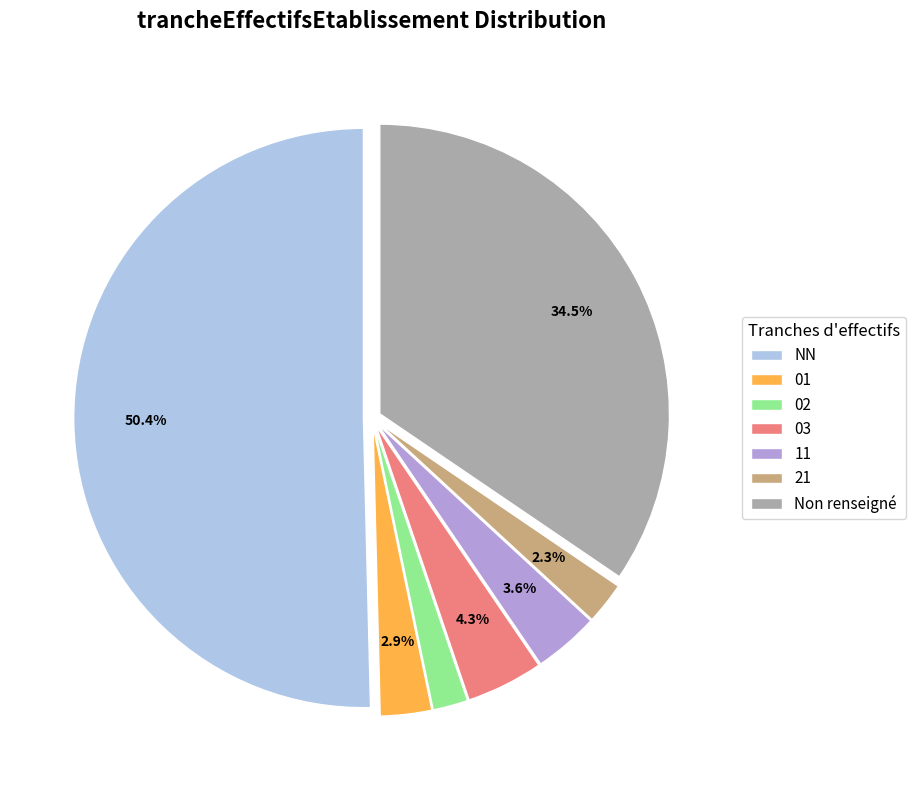

To the nearest percent, what portion does NN represent?

50%